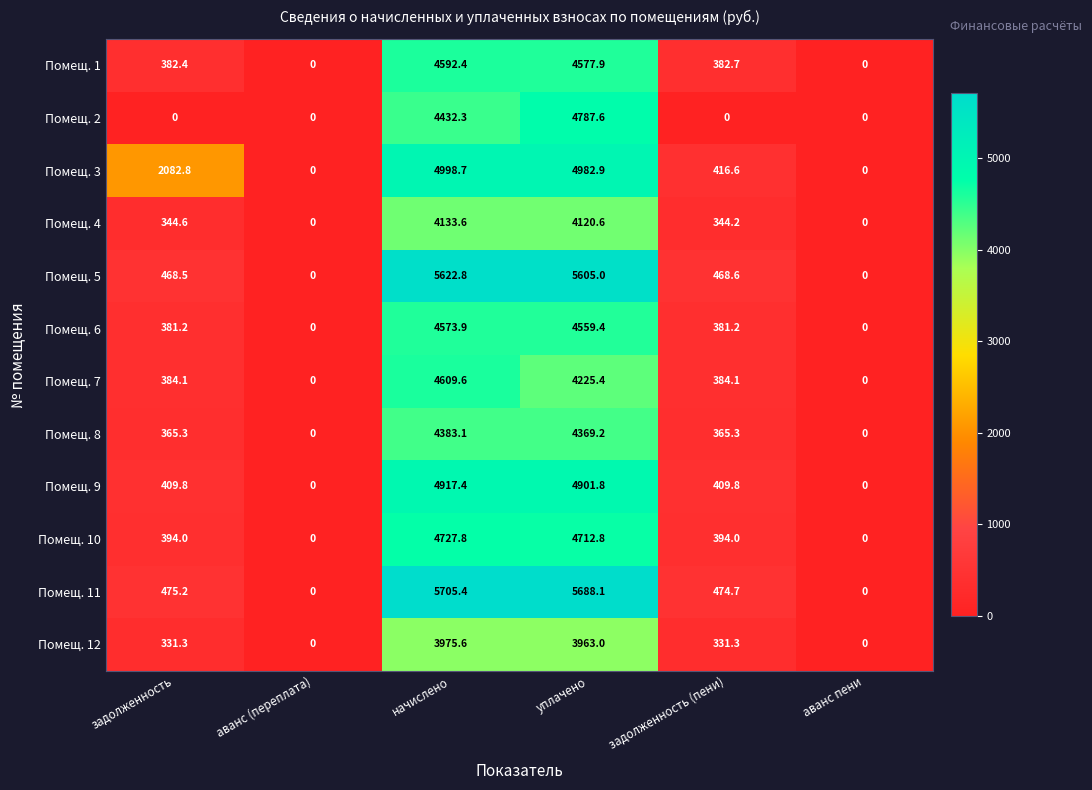

At which label does Помещ. 12 reach its peak?

начислено